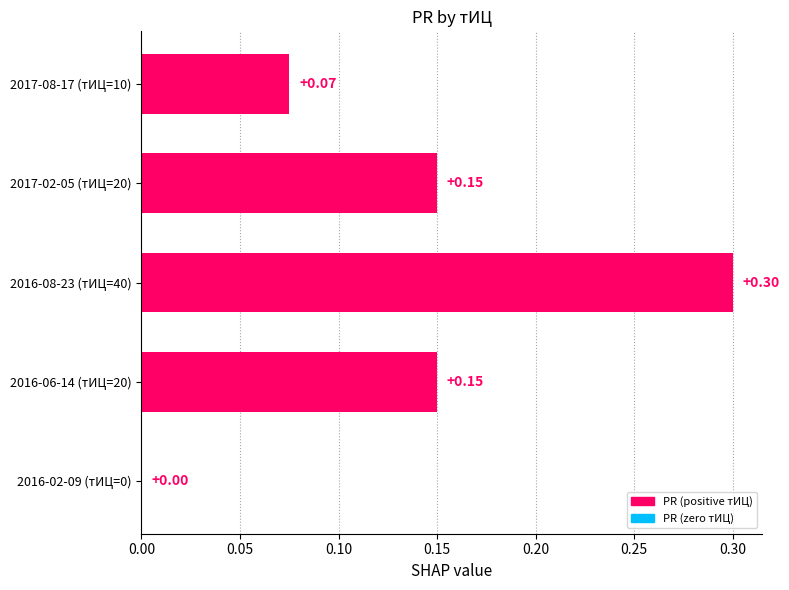

How many values are above zero?

4